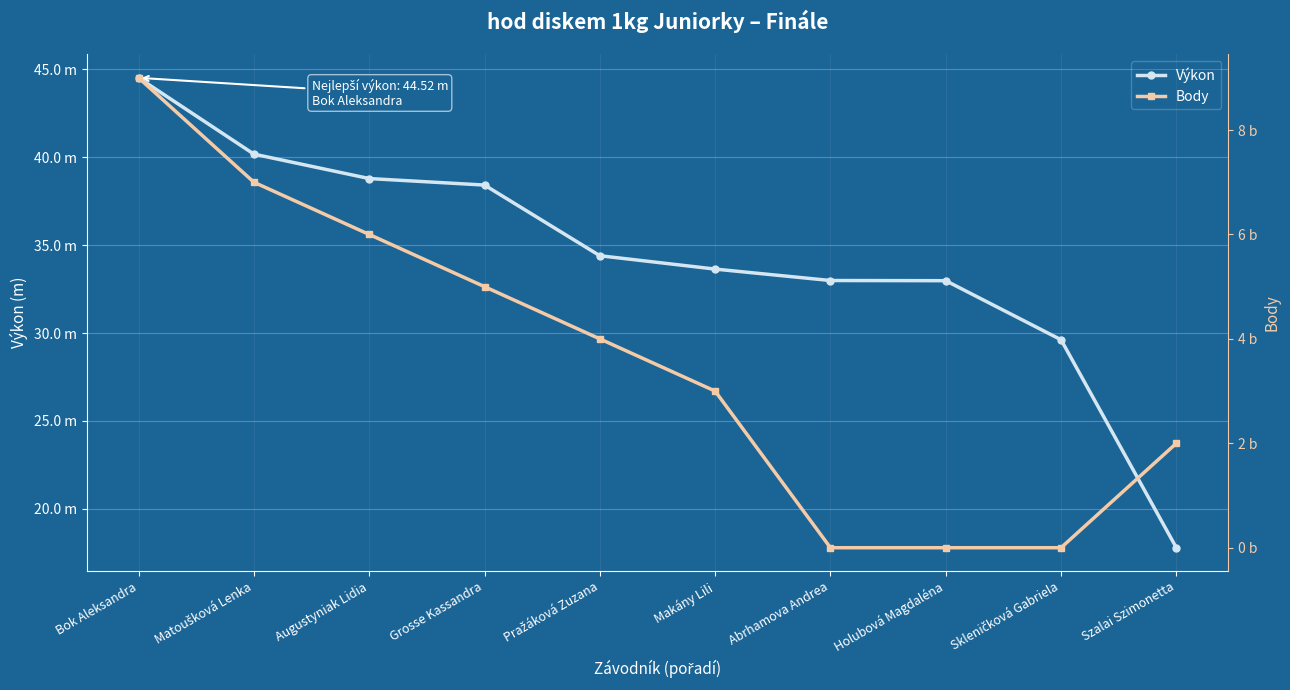

True or false: Body has more than 0 points higher than both neighbors.

False